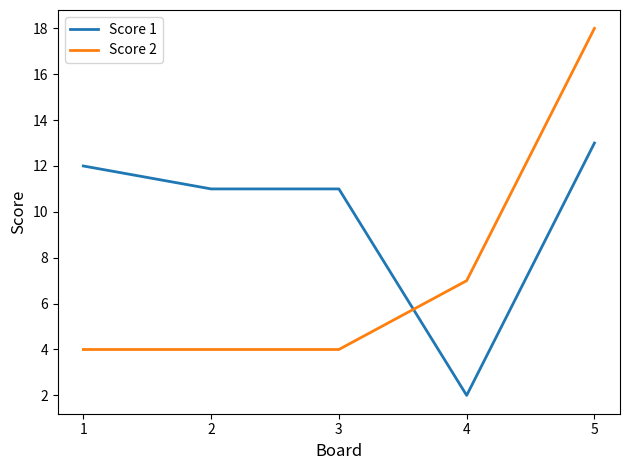

Which series has the widest spread of values?

Score 2